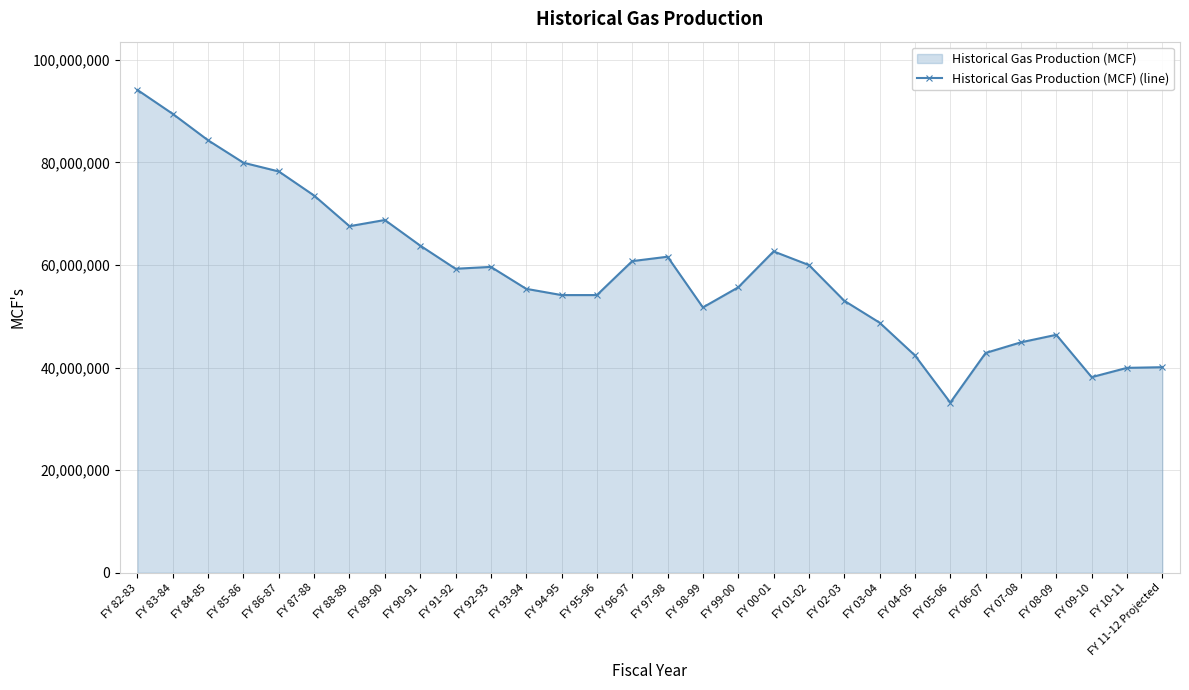

How many points are higher than both their immediate neighbors (excluding endpoints)?

5